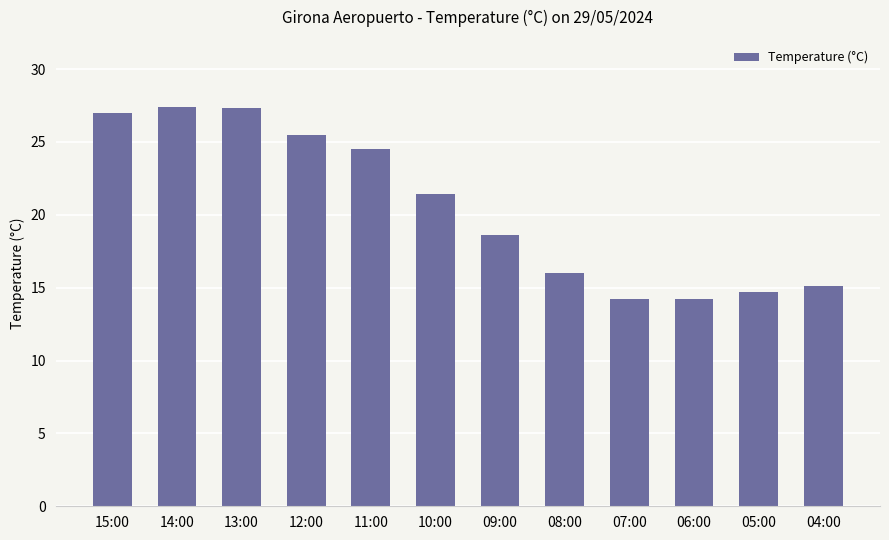

At which label does the data first exceed 21?

15:00